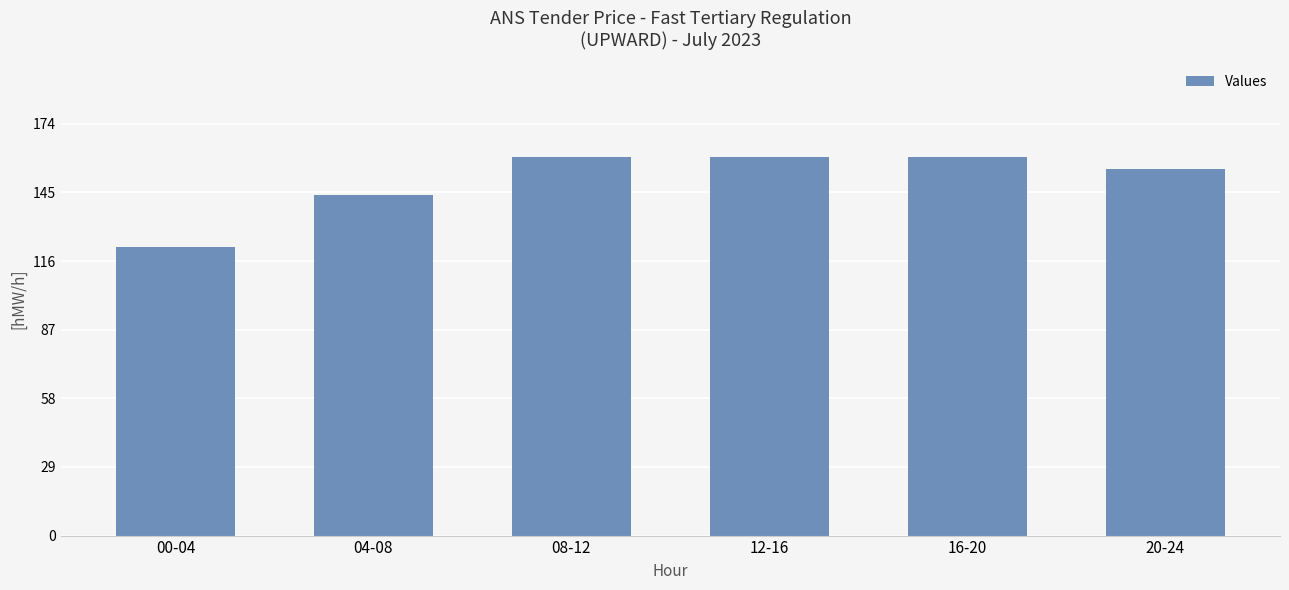

True or false: the data shows 160 at 12-16.

True